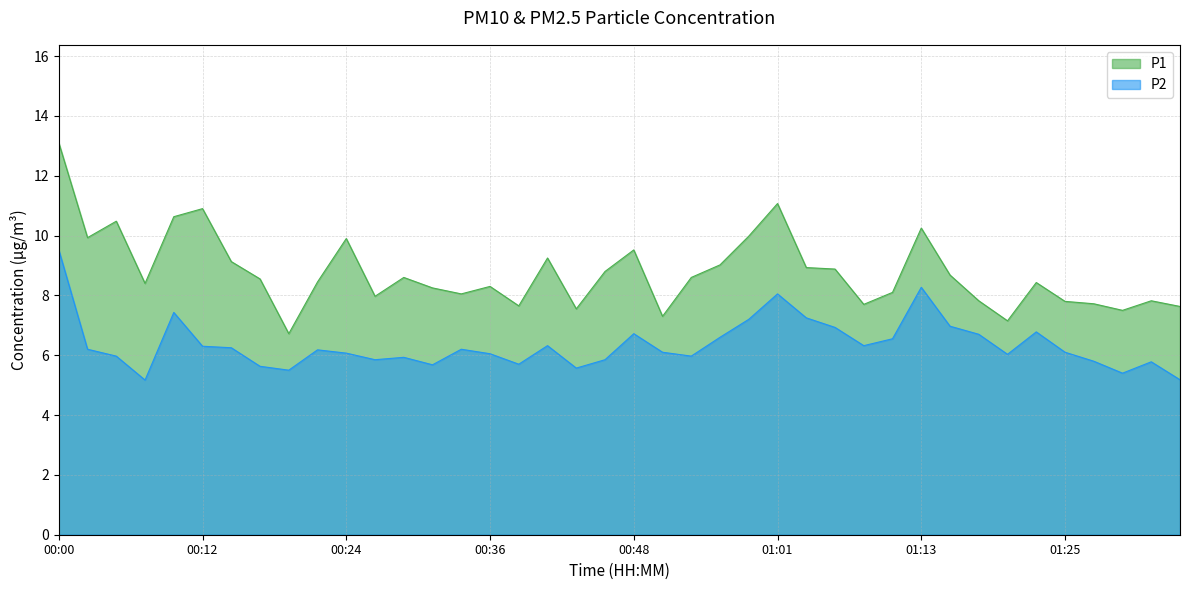

Which category has the lowest value across all series?

00:07